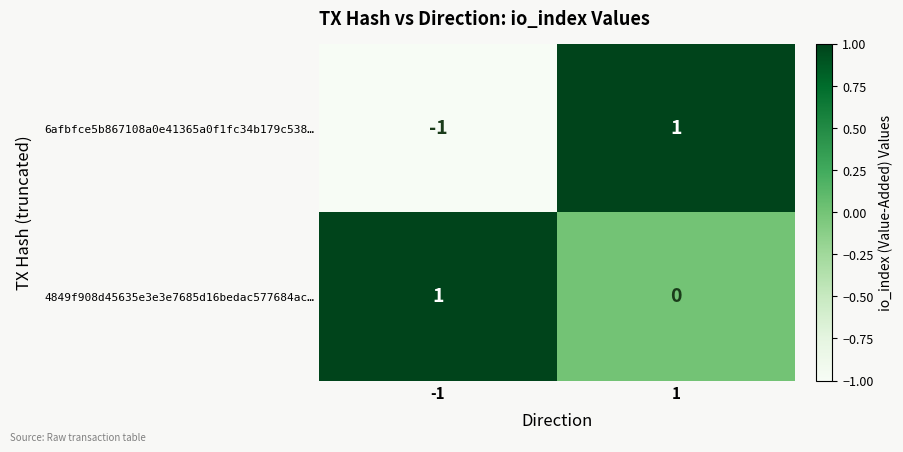

Between -1 and 1, which series saw the biggest shift?

6afbfce5b867108a0e41365a0f1fc34b179c538…